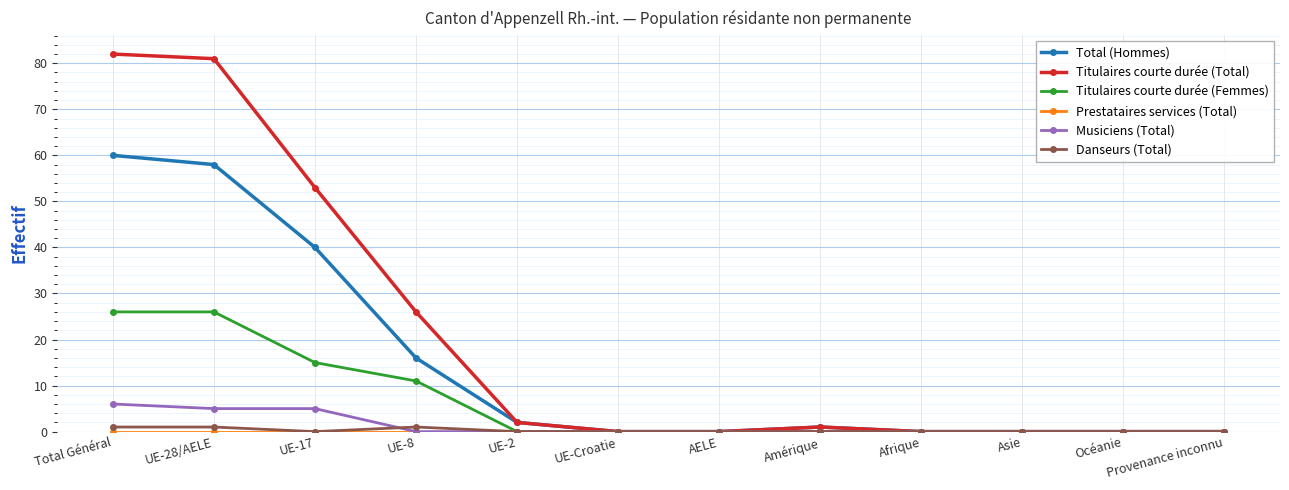

Which series has the largest total across all categories?

Titulaires courte durée (Total)